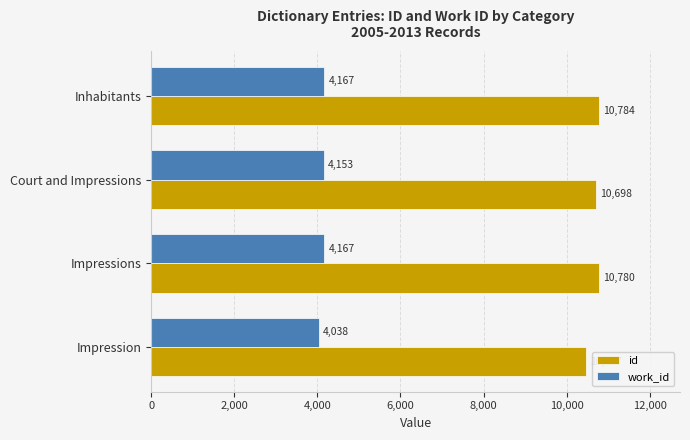

At which label is work_id closest to 4102?

Court and Impressions